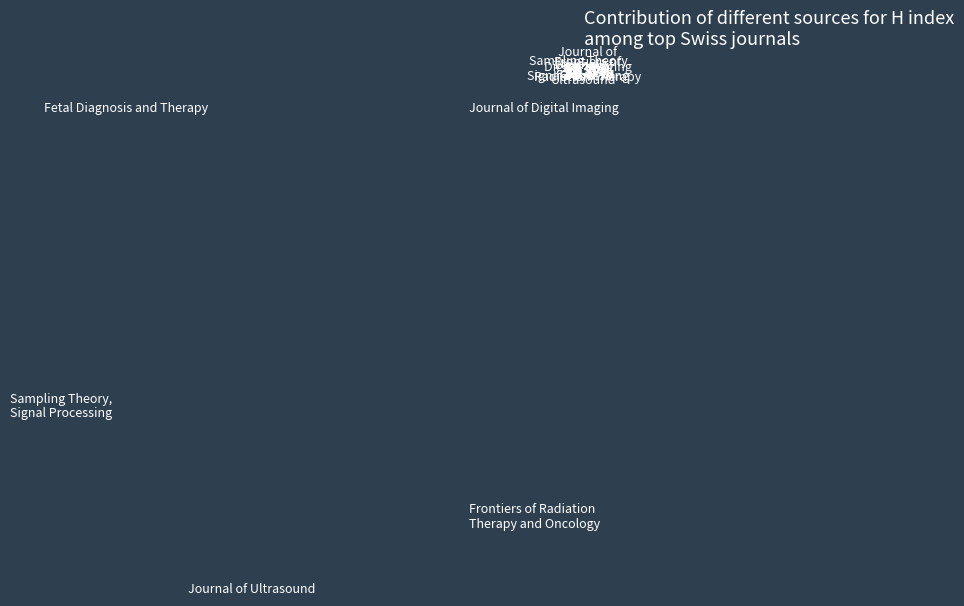

How many segments does this pie chart have?

5